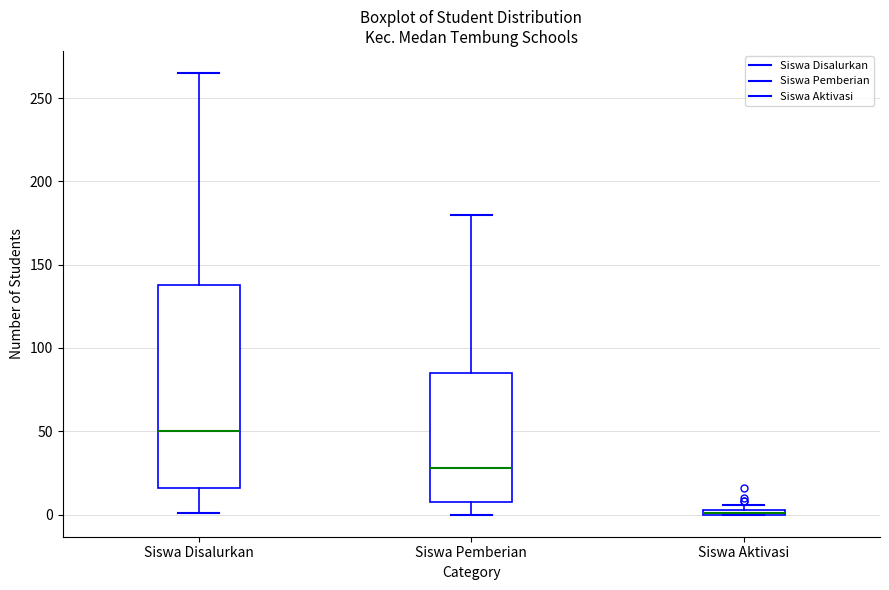

Where is the lower edge of the box for Siswa Disalurkan on the y-axis? The values are not printed on the chart, so give them approximately, as read against the axis.

15